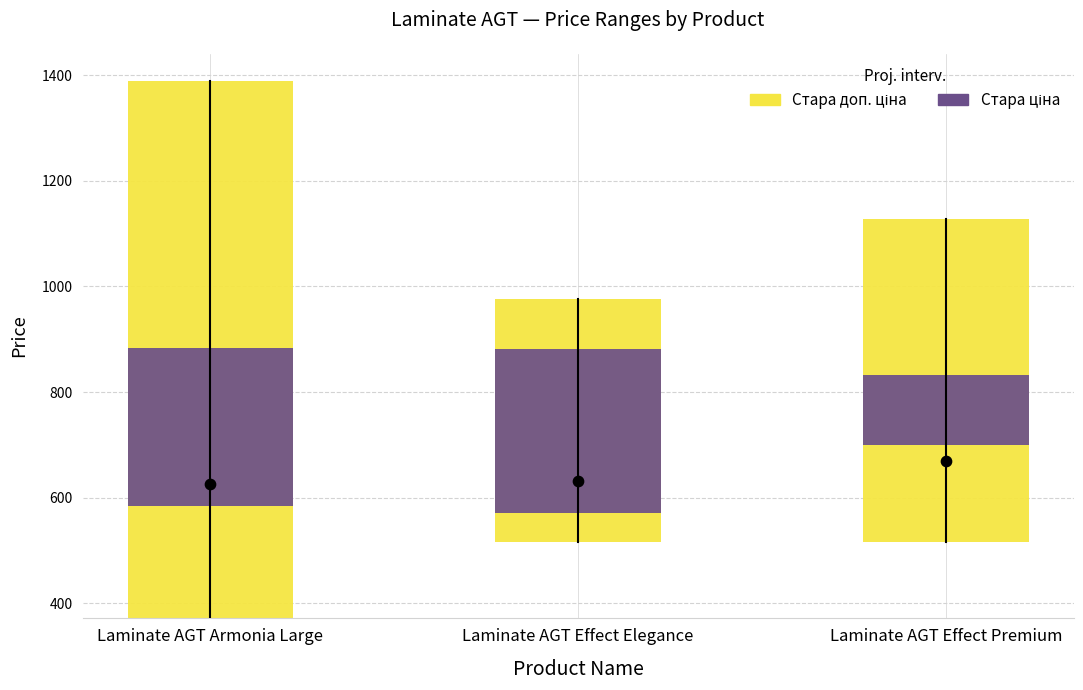

Which series has the largest total across all categories?

Стара доп. ціна